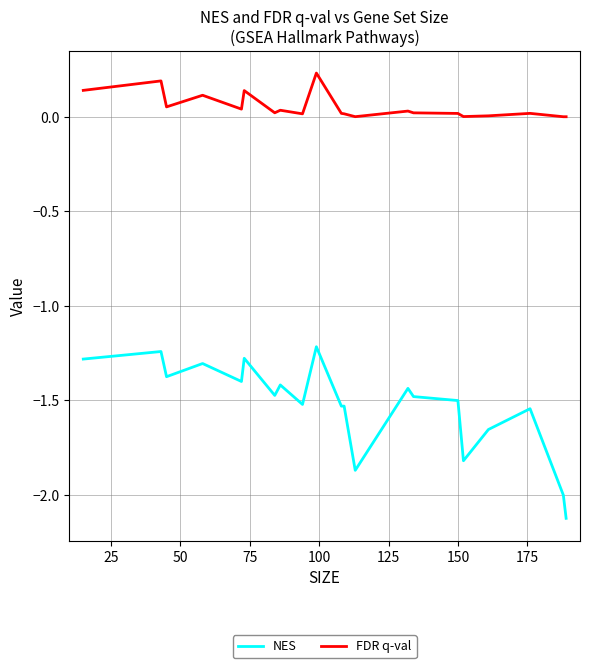

True or false: NES and FDR q-val intersect in this chart.

False